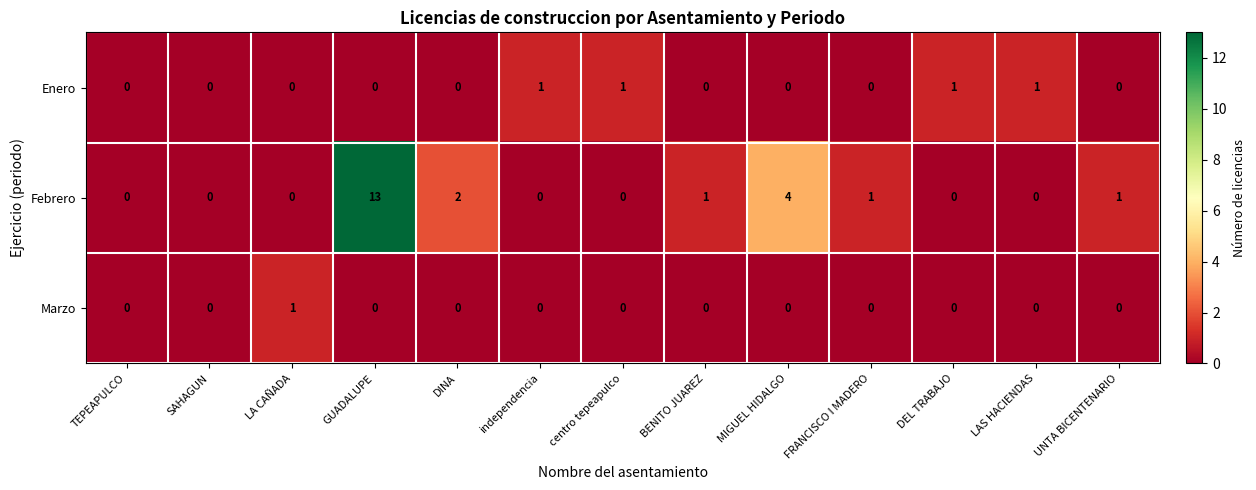

What is the difference between the maximum and minimum values in the Febrero series?

13